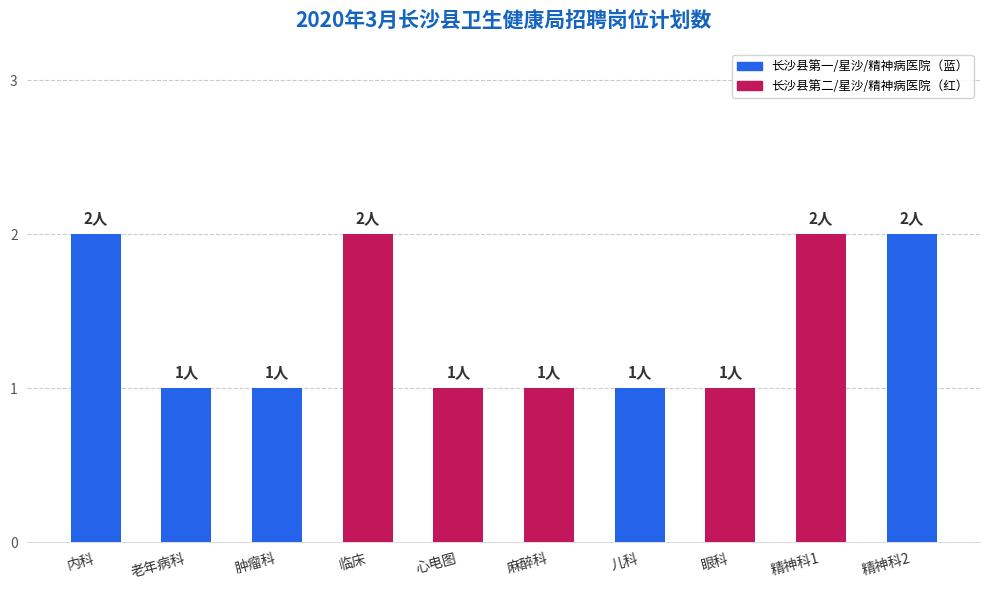

Count the number of categories in the chart.

10